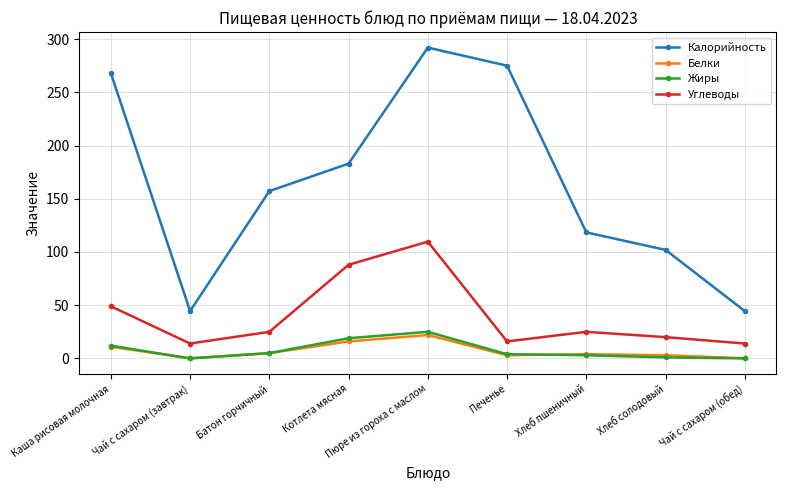

Between Каша рисовая молочная and Котлета мясная, which series saw the biggest shift?

Калорийность